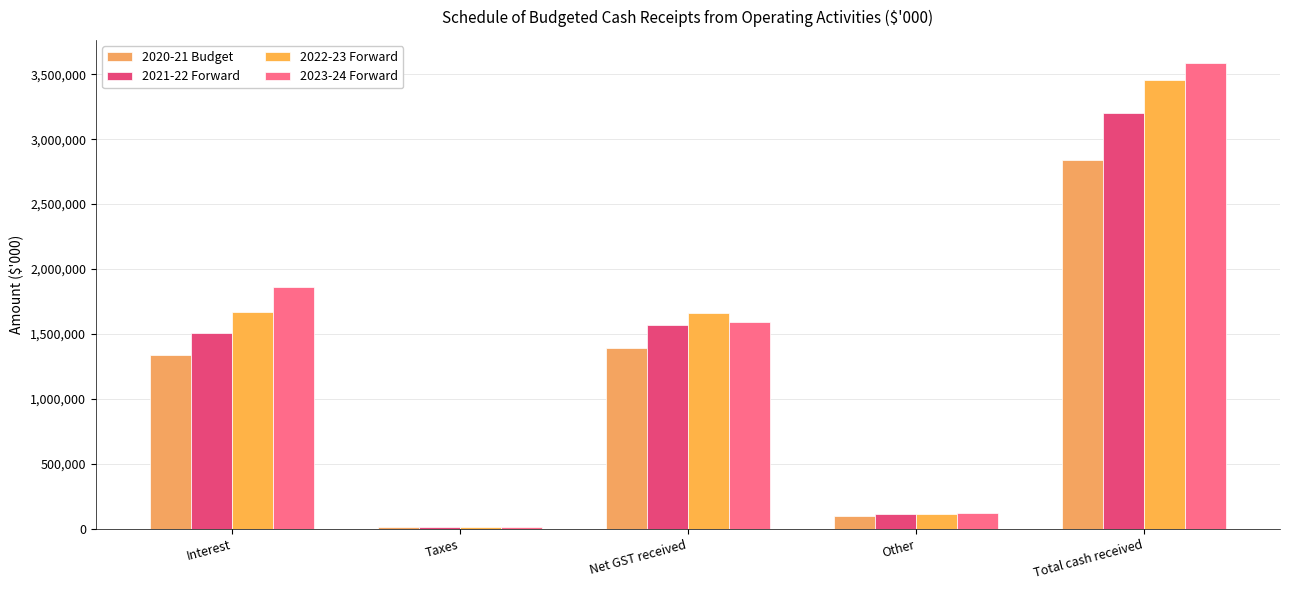

The value of 2021-22 Forward at Total cash received is 3198563. True or false?

True